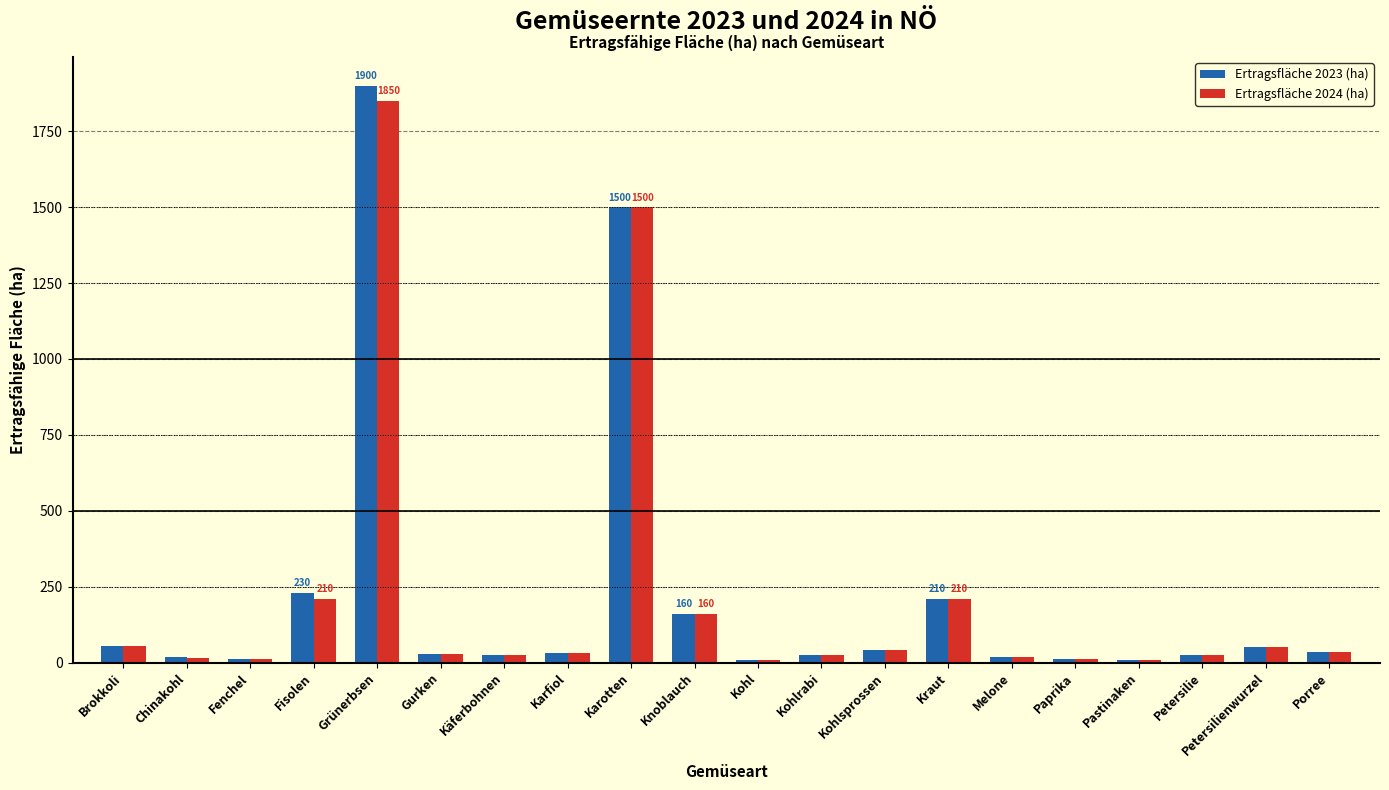

At which category is the sum across all series the highest?

Grünerbsen